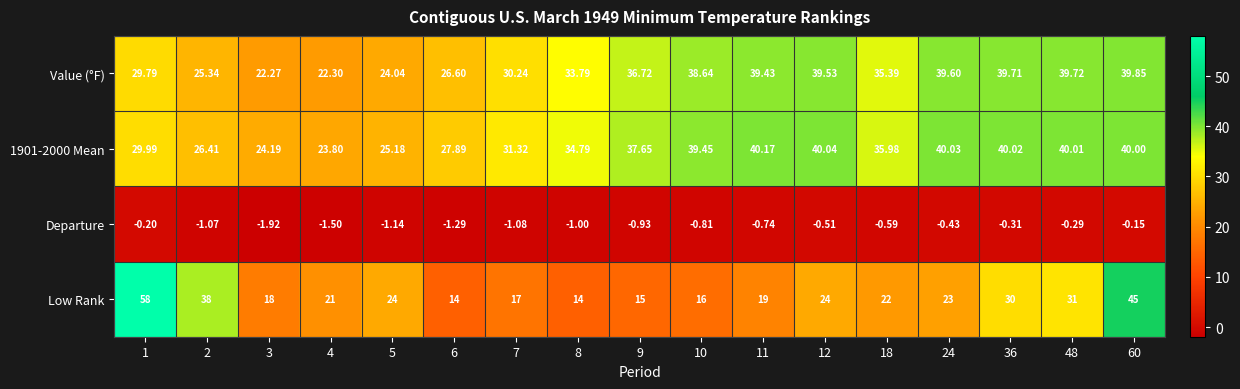

Is the value of Value (°F) at 5 greater than the value of Low Rank at 7?

Yes